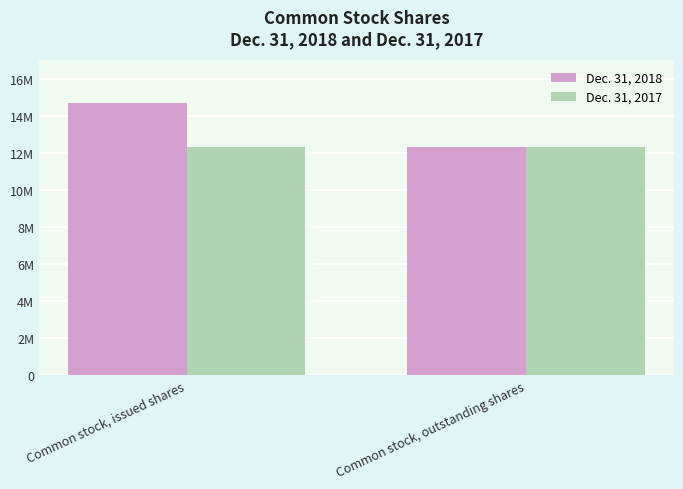

What is the total value across all series at Common stock, issued shares?

27057173